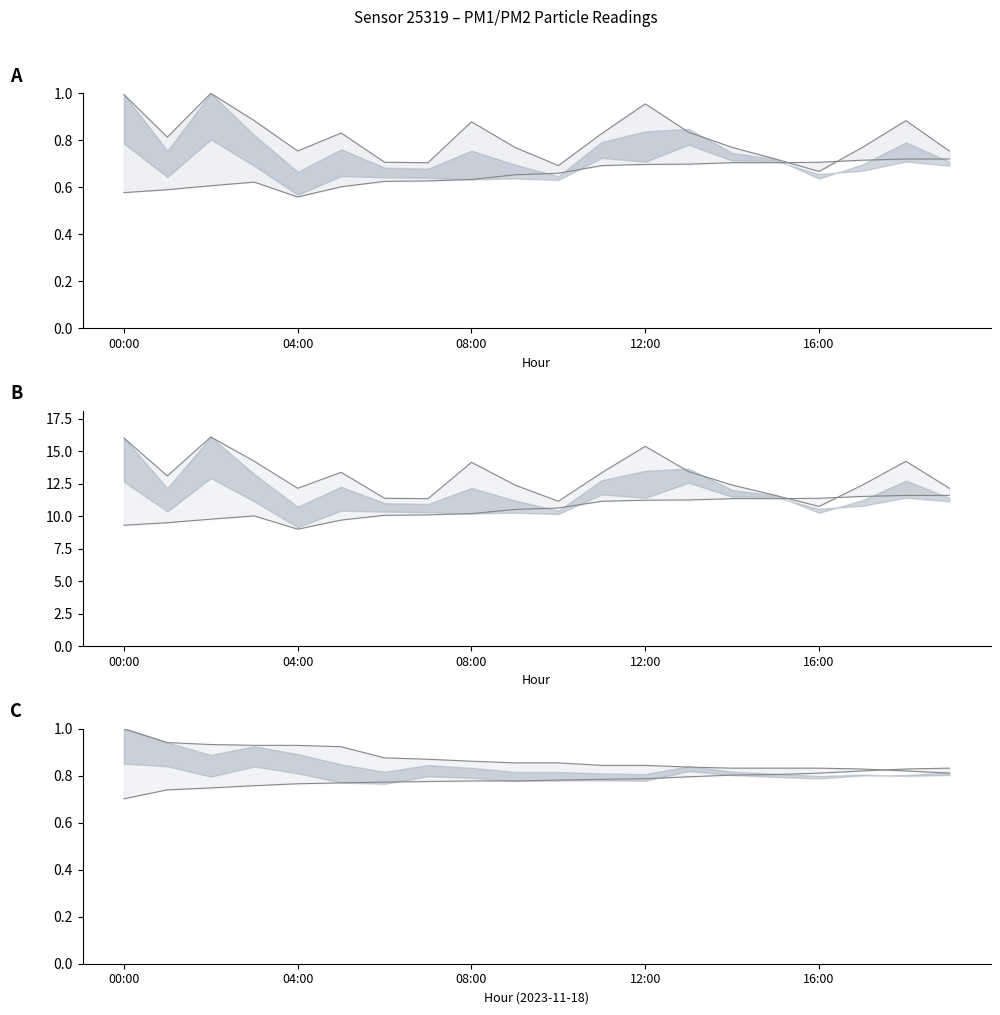

At which label does P2_upper reach its peak?

00:00